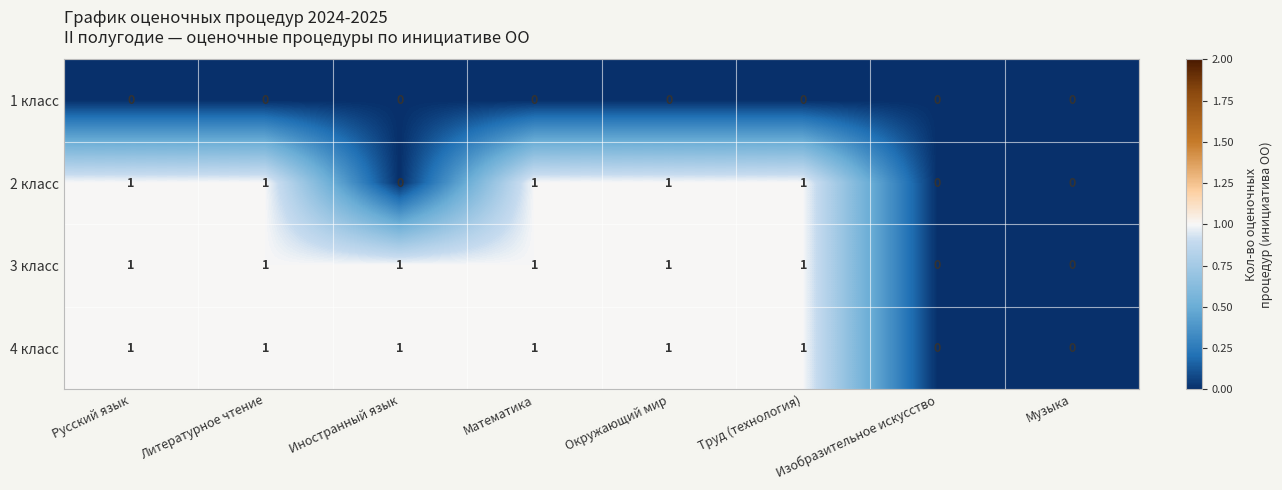

What is the total value across all series at Математика?

3